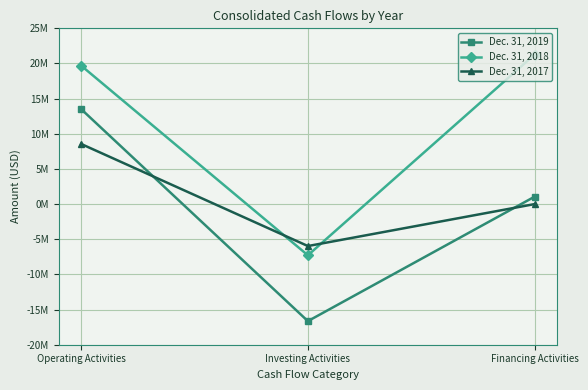

Does the chart display data point markers on the line(s)?

Yes